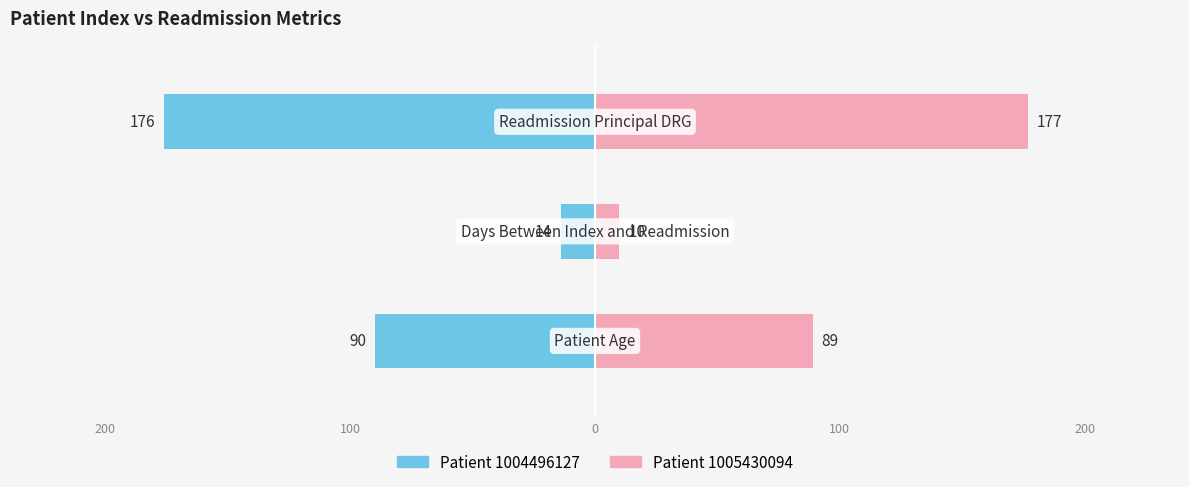

How many bars are there in total?

6